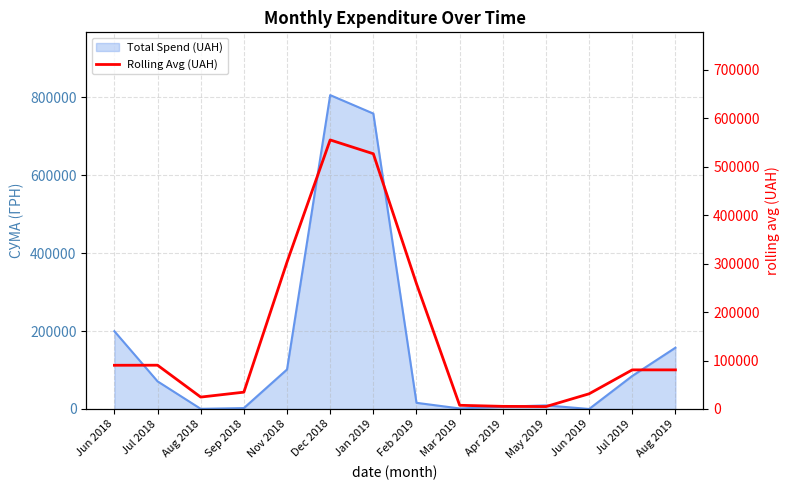

What is the label of the 1st point from the left?

Jun 2018